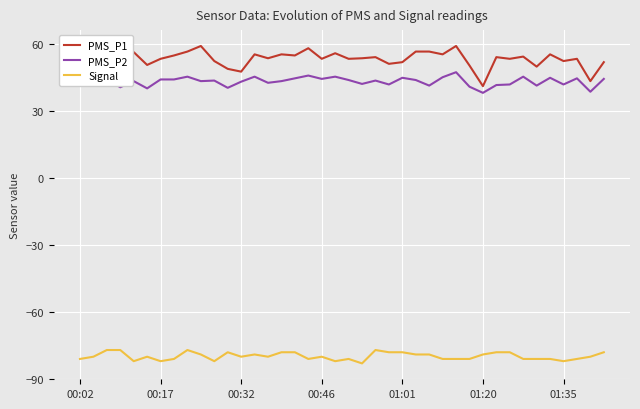

What is the smallest value displayed?

-83.0